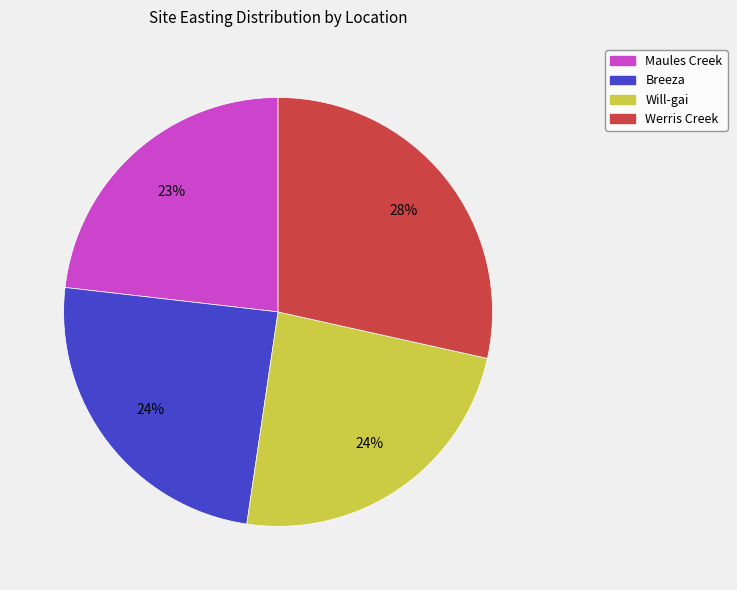

Approximately how many times larger is the value at Will-gai compared to Maules Creek?

1.0